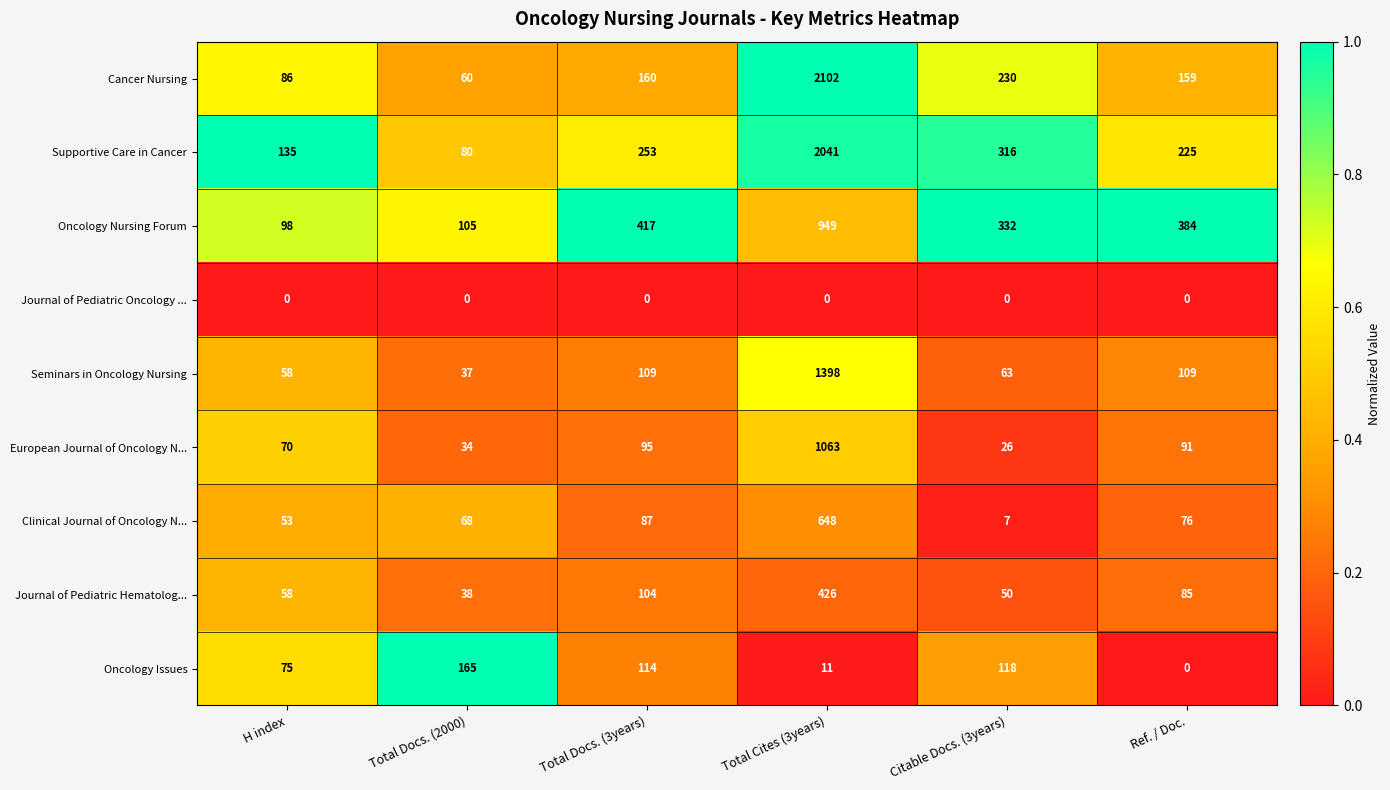

What is the difference between the highest and lowest values at Ref. / Doc.?

384